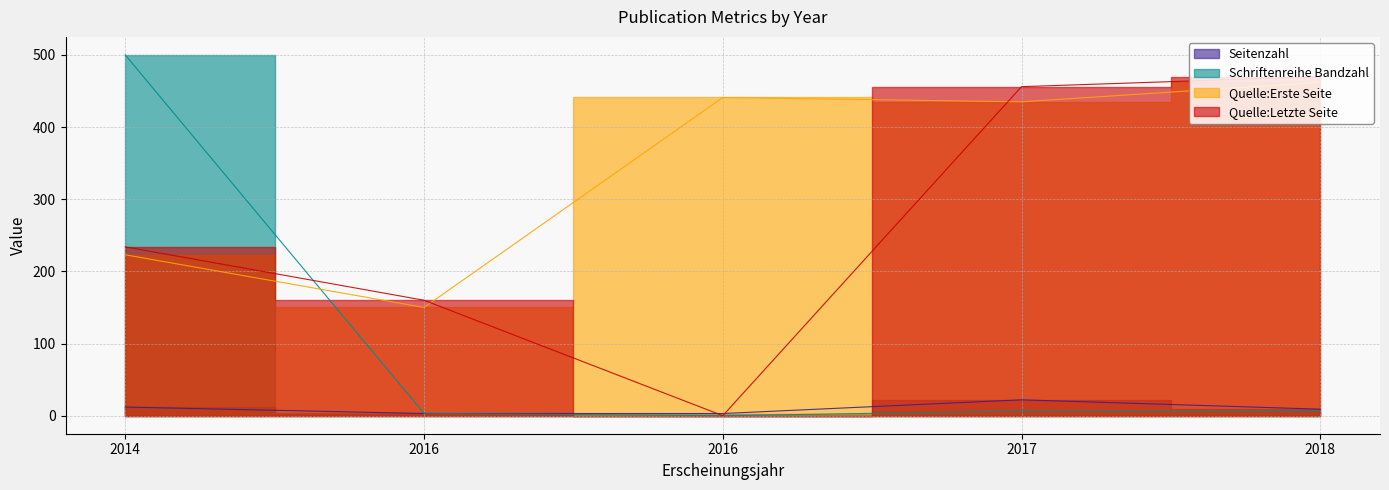

Between 2014 and 2016, which is larger?

2014